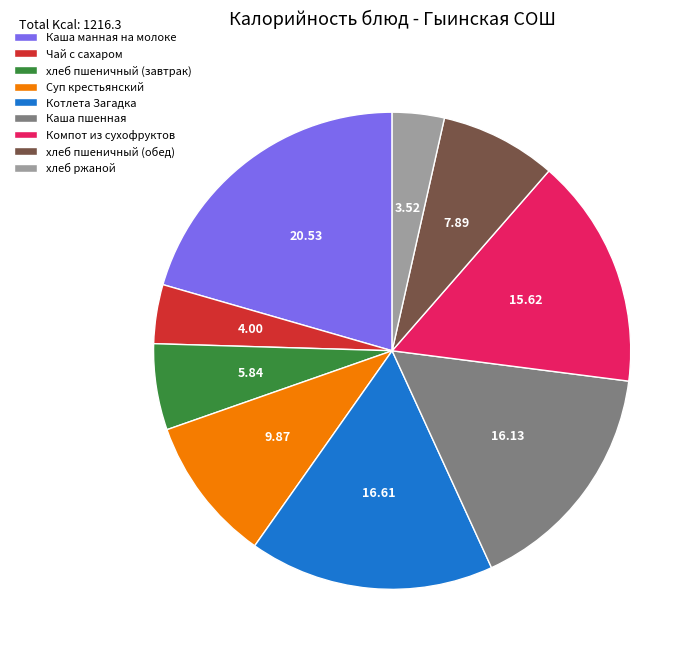

Which slice is the largest?

Каша манная на молоке